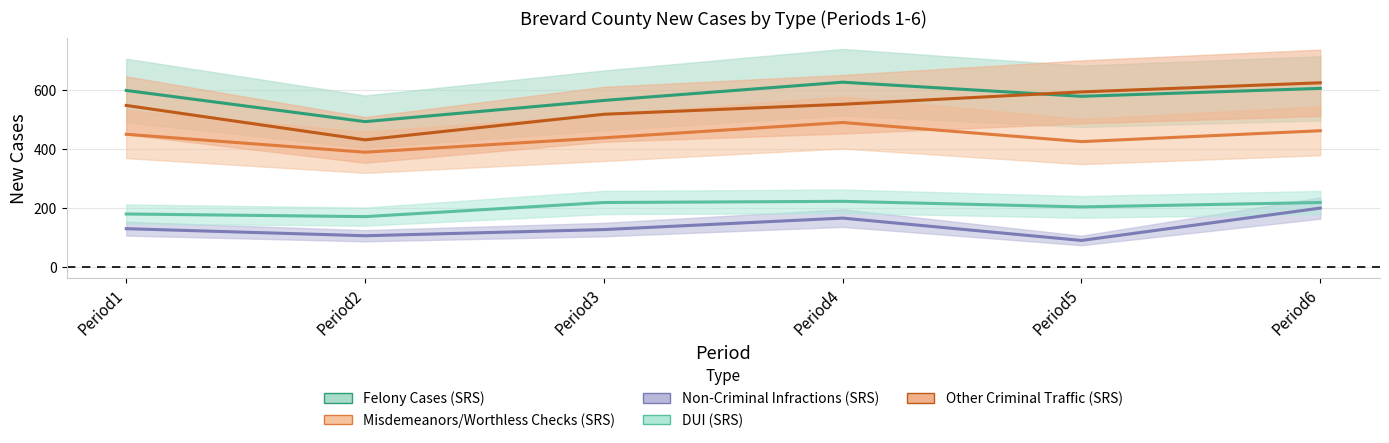

What is the difference between the Felony Cases (SRS) values at Period3 and Period5?

14